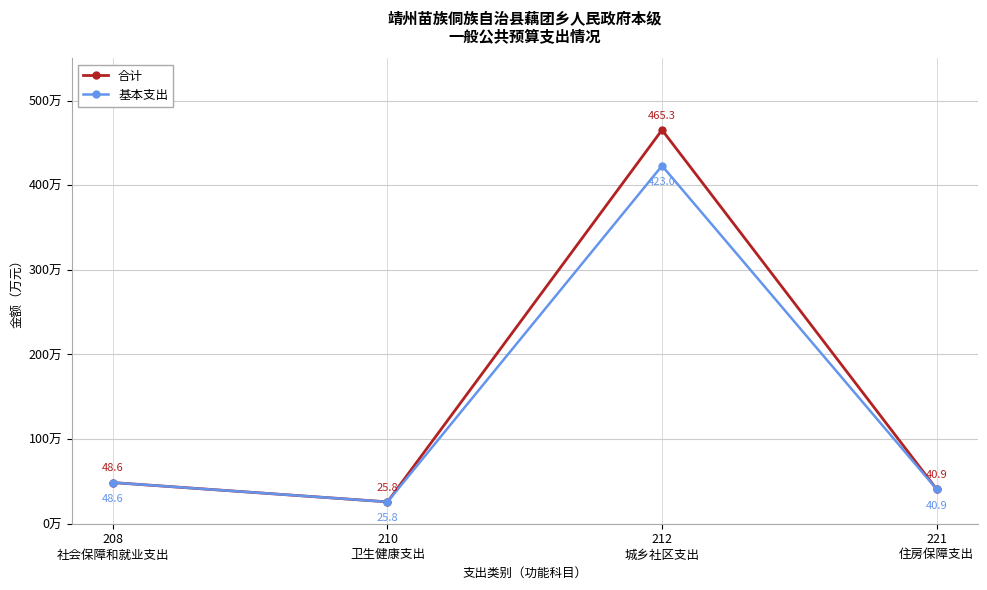

What position from the right is 208
社会保障和就业支出?

4